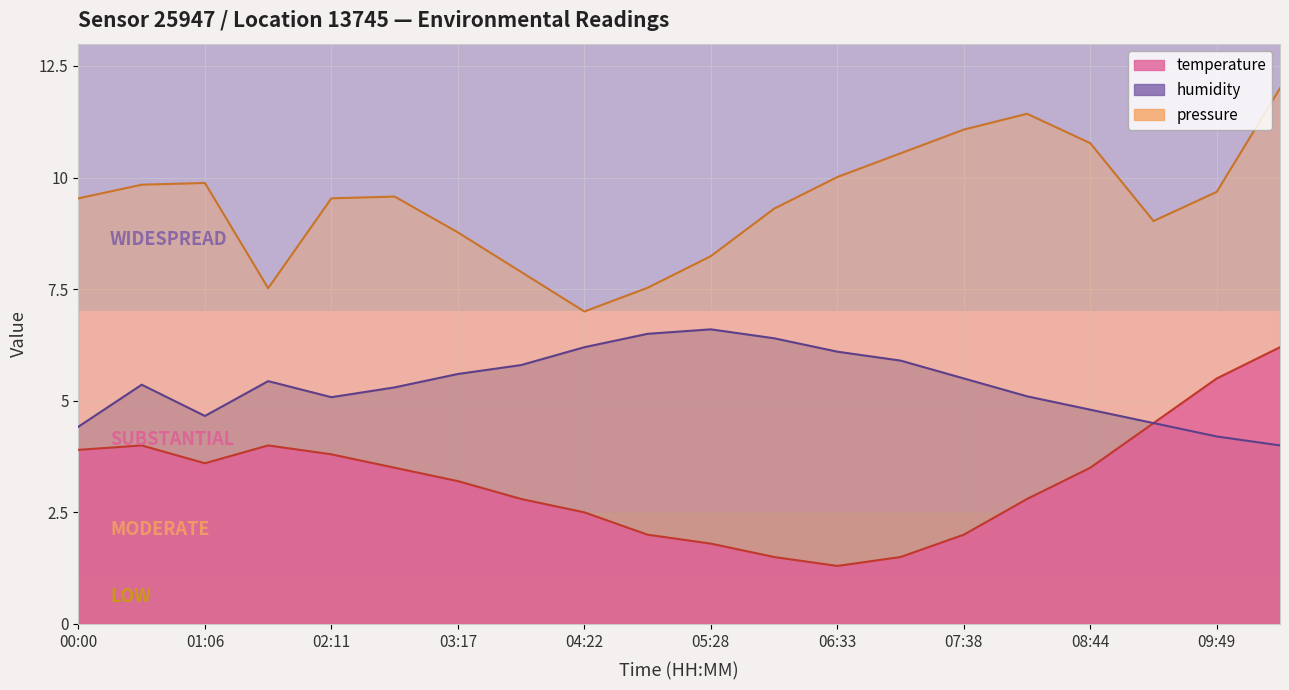

What is the difference between the maximum and second lowest values in the pressure_norm series?

4.5